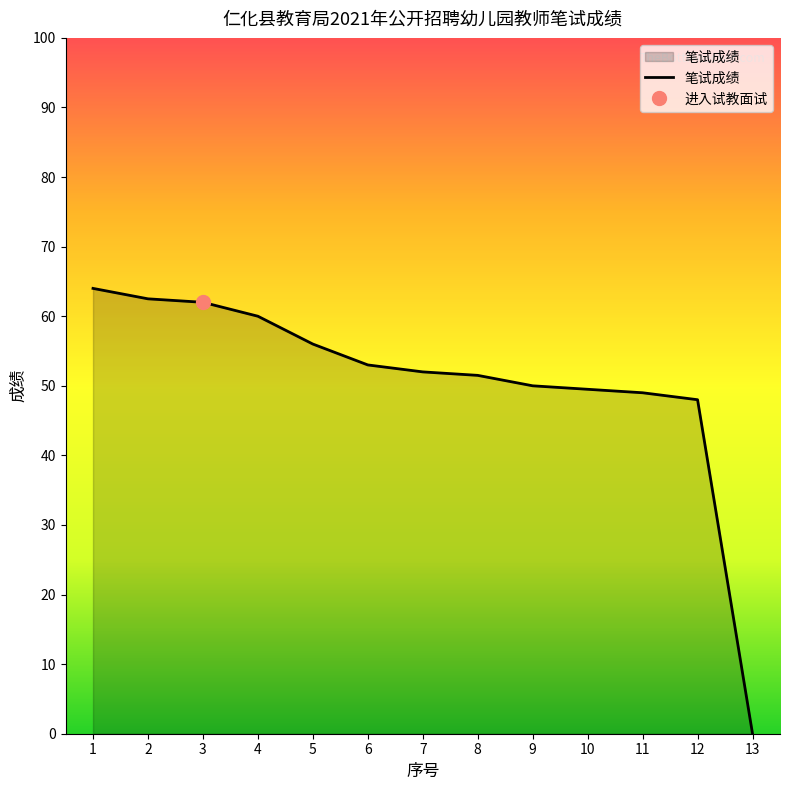

Which label corresponds to the largest value in the chart?

1